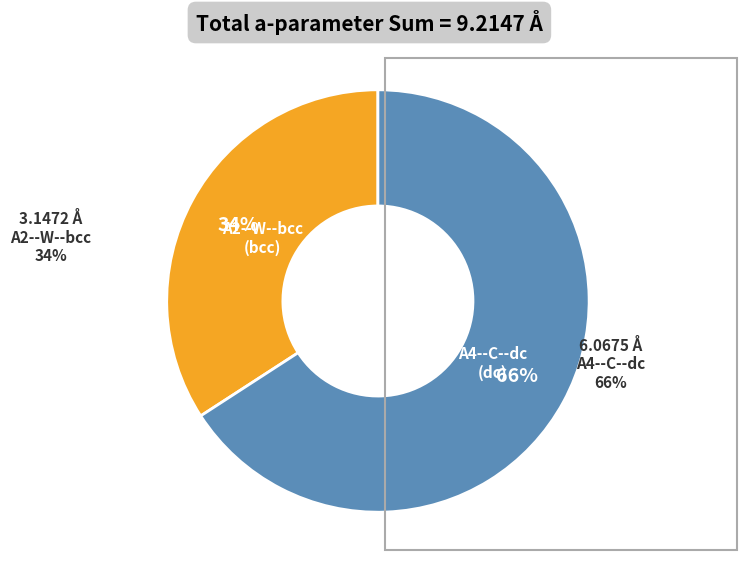

What percentage is the A2--W--bcc slice, to the nearest percent?

34%